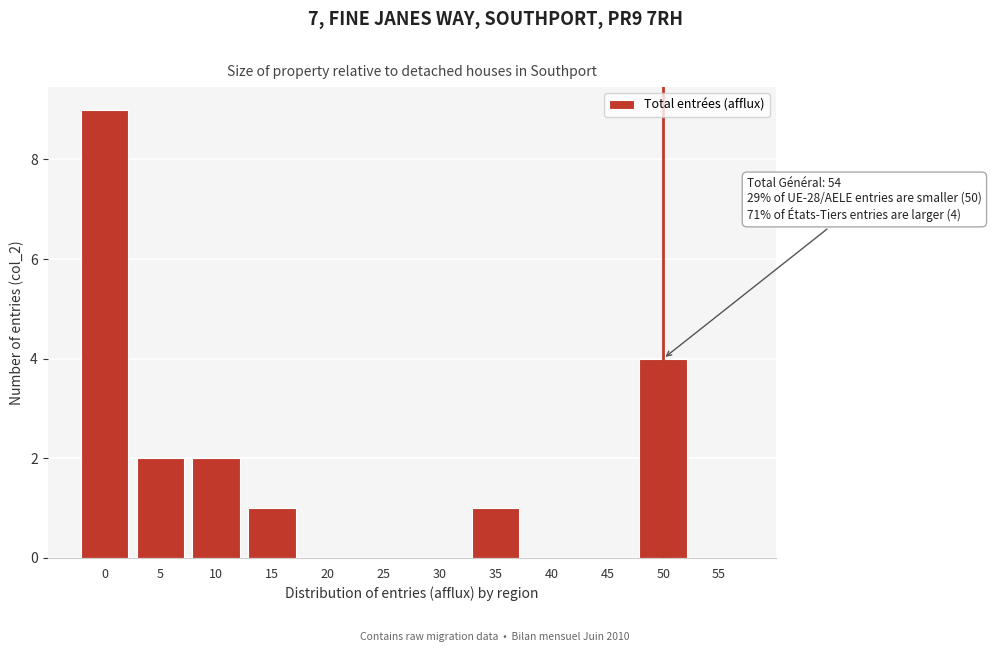

Reading left to right, extract all data points from this chart.

0=9	5=2	10=2	15=1	20=0	25=0	30=0	35=1	40=0	45=0	50=4	55=0